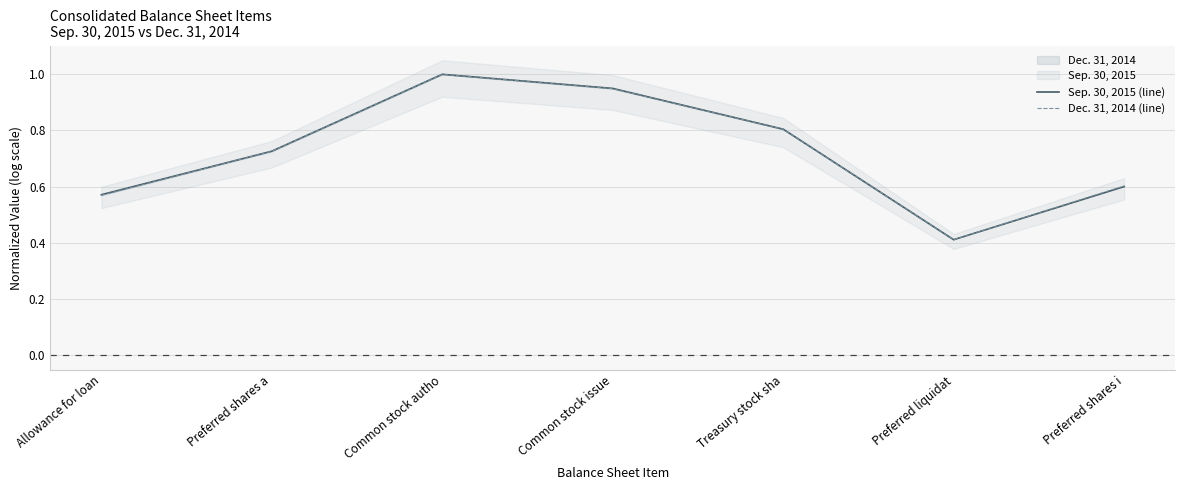

Between Preferred shares a and Common stock issue, which series saw the biggest shift?

Sep. 30, 2015 (line)